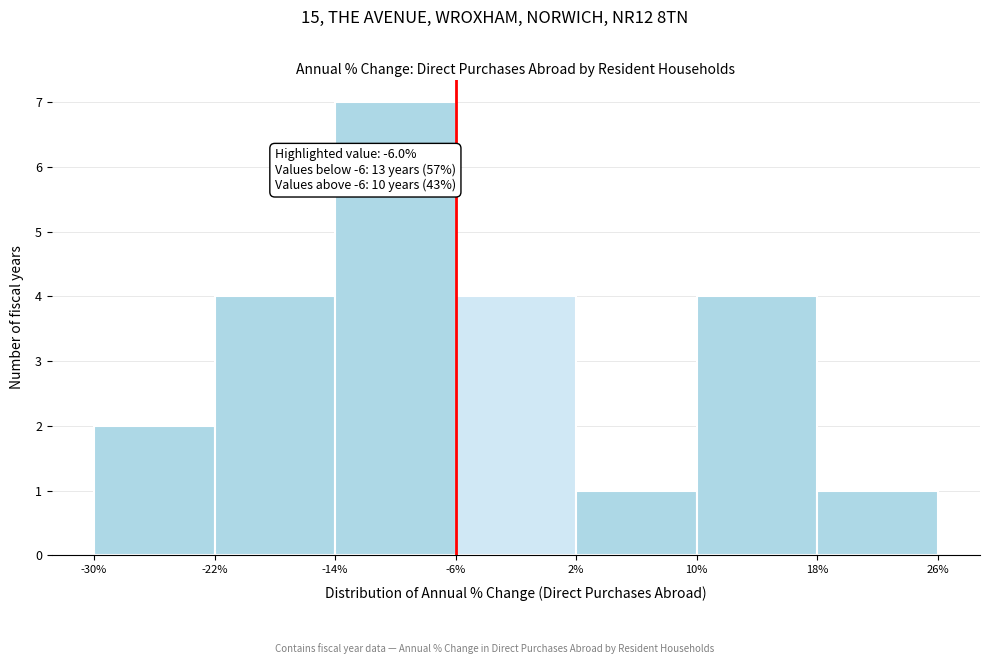

Over which range of the x-axis is the bar tallest?

-14% to -6%